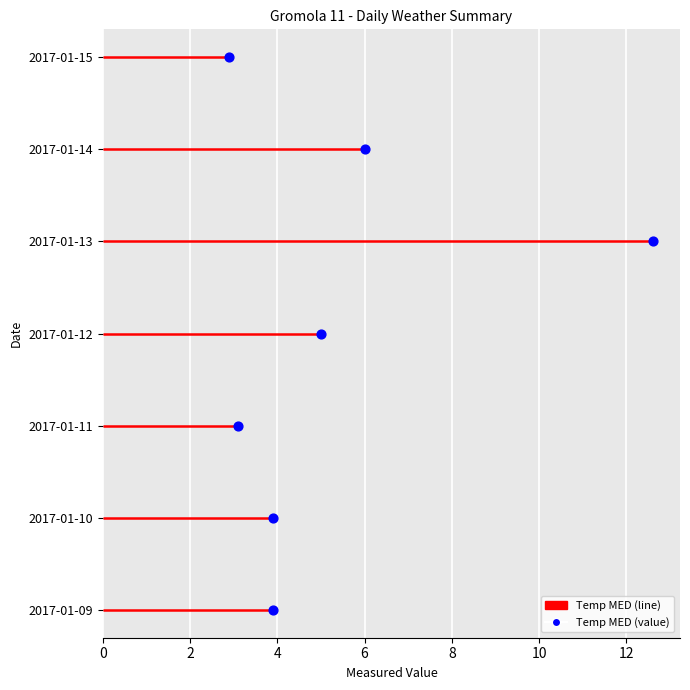

What is the change in value from 0 to 4?

+2